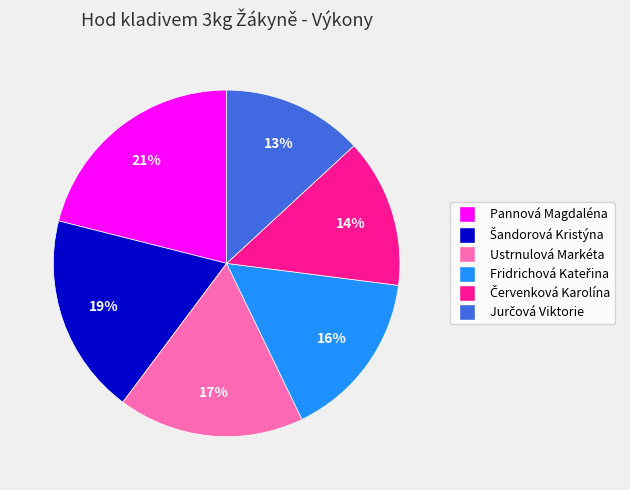

What is the largest slice in the pie chart?

Pannová Magdaléna